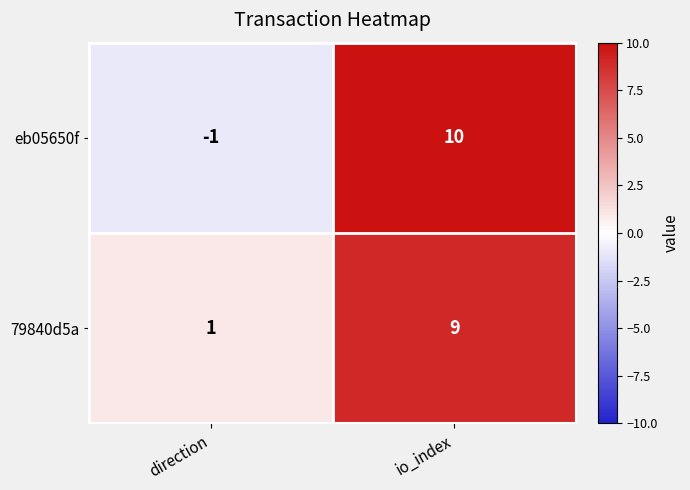

How many categories are shown in the chart?

2